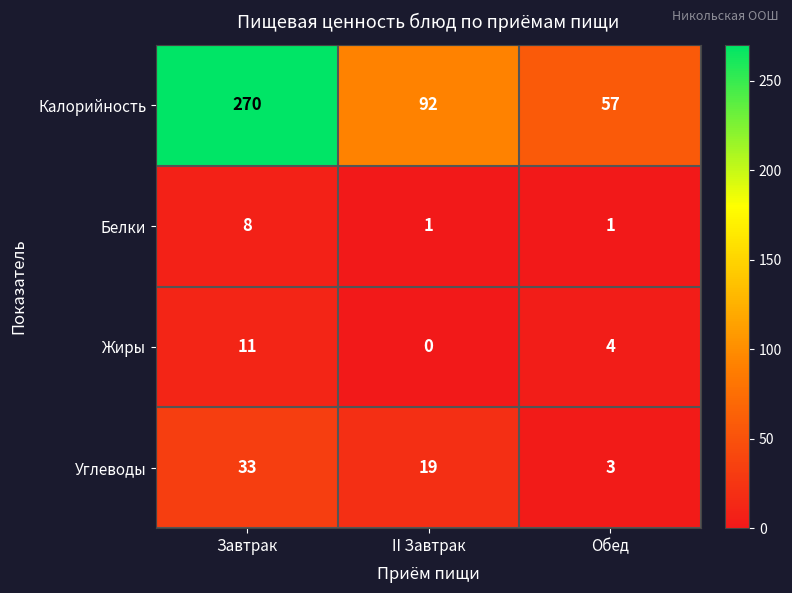

At which category is the sum across all series the highest?

Завтрак